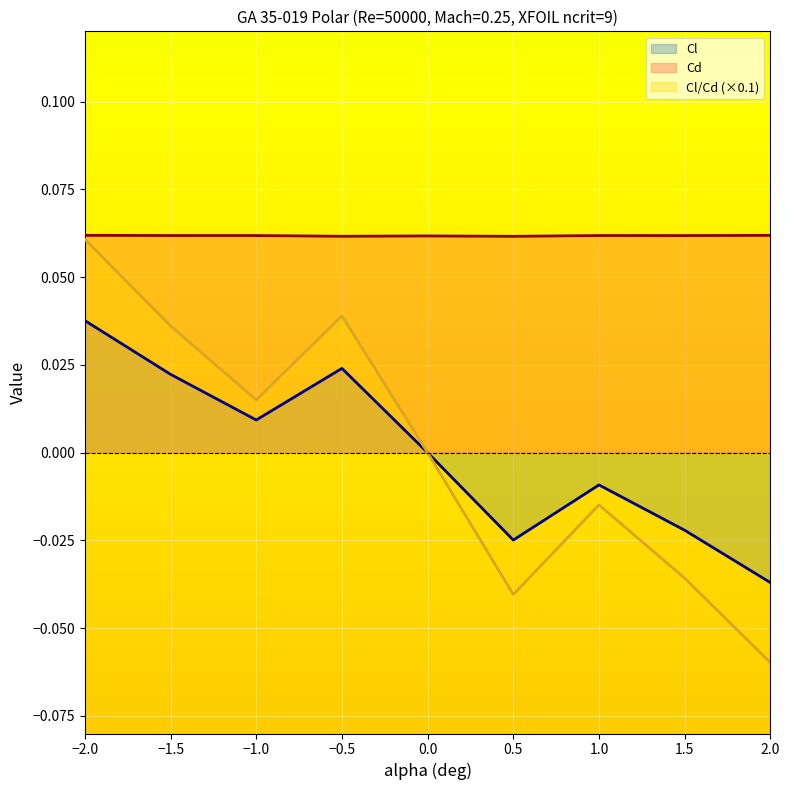

The Cl/Cd (×0.1) series shows 0.0 at −2.0. True or false?

False